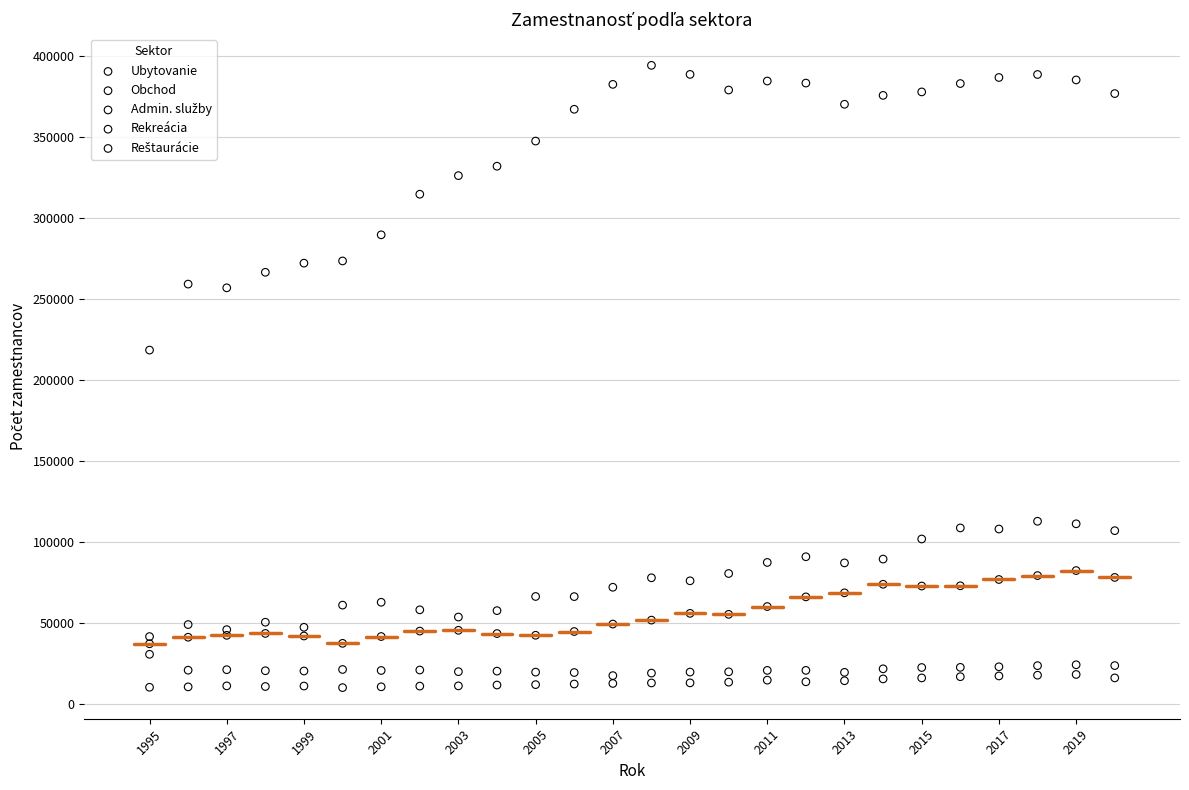

Which series has the widest spread of Y values?

Obchod